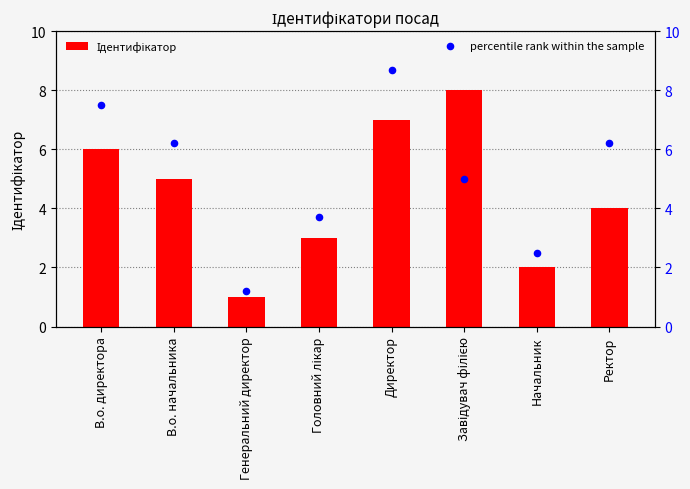

At how many categories does at least one series exceed 4?

5